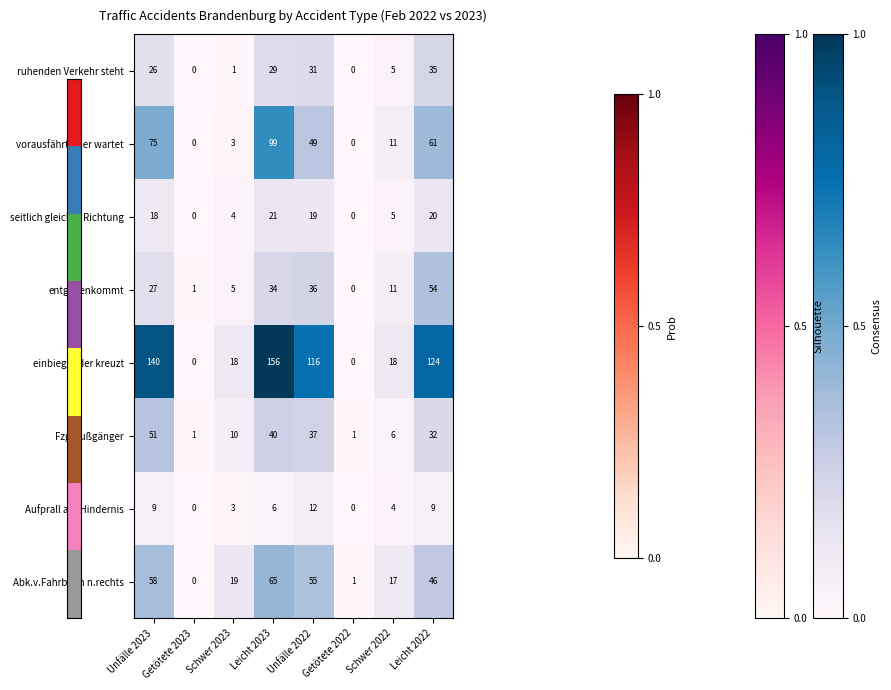

Which label corresponds to the largest value in the chart?

Leicht 2023